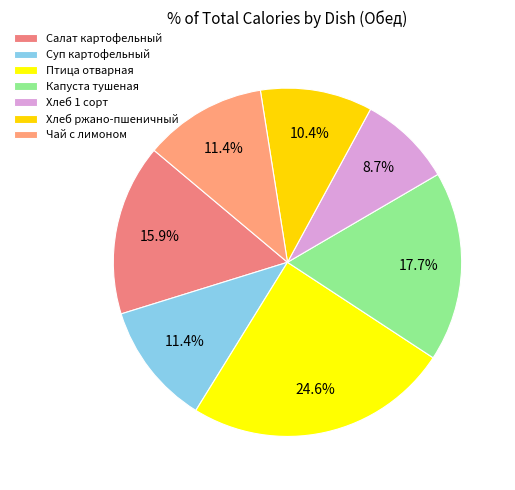

How many segments does this pie chart have?

7